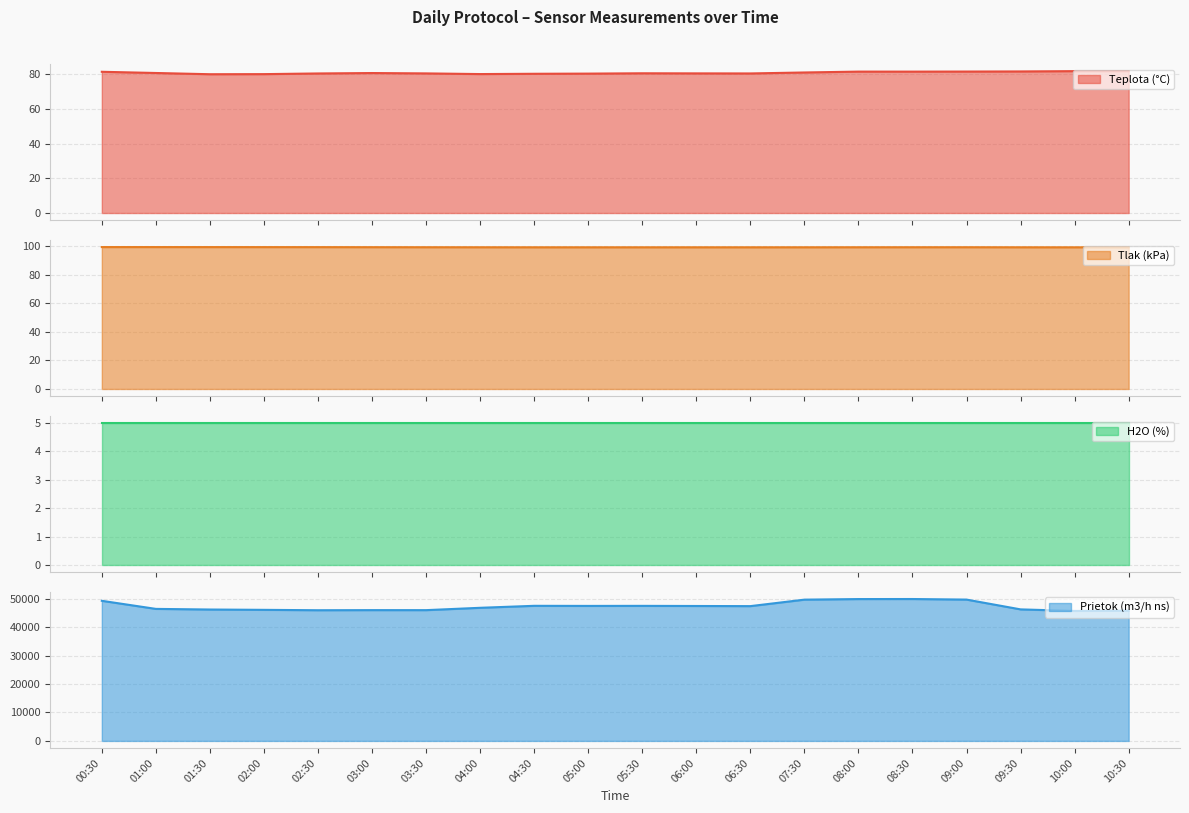

At which category does the chart reach its peak across all series?

08:30